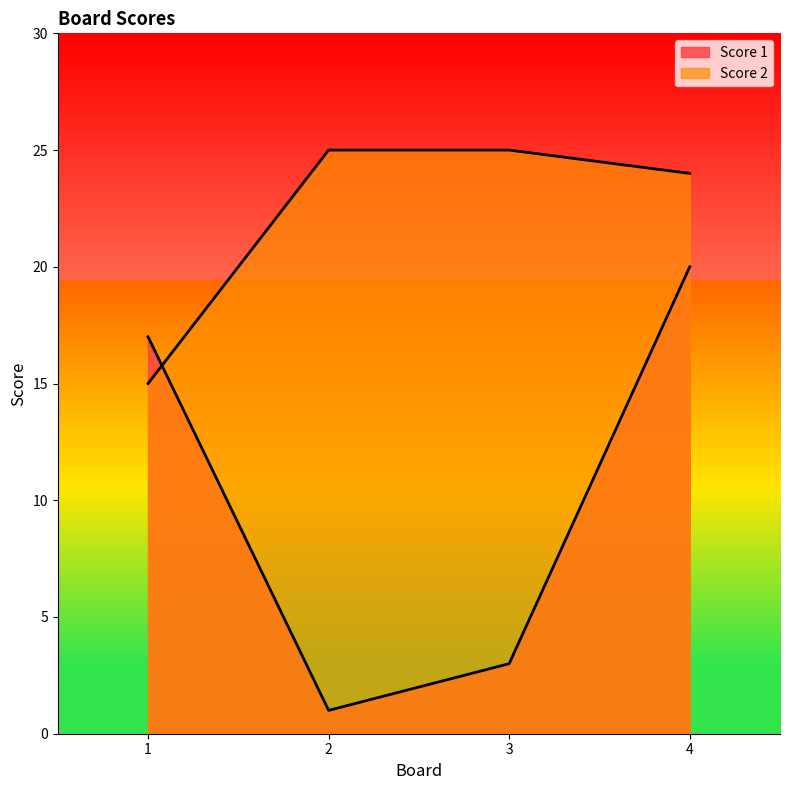

Rank the series by their maximum value, from lowest to highest.

Score 1, Score 2